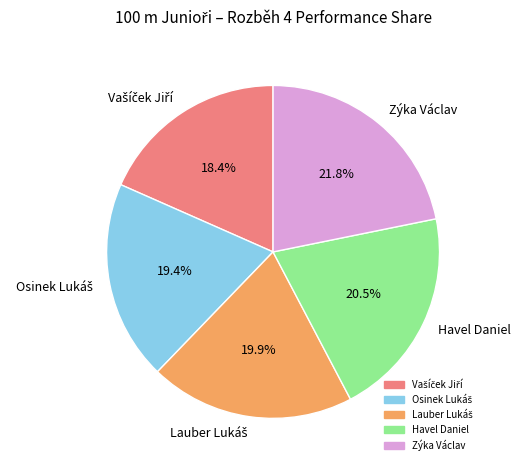

Does any single category account for the majority?

No